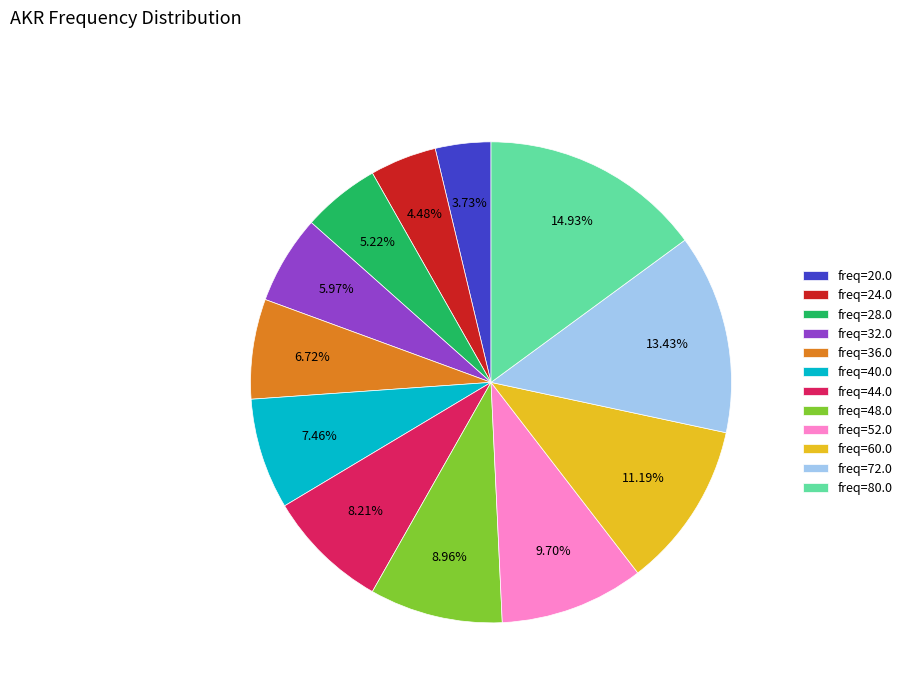

To the nearest percent, what is the average slice percentage?

8%